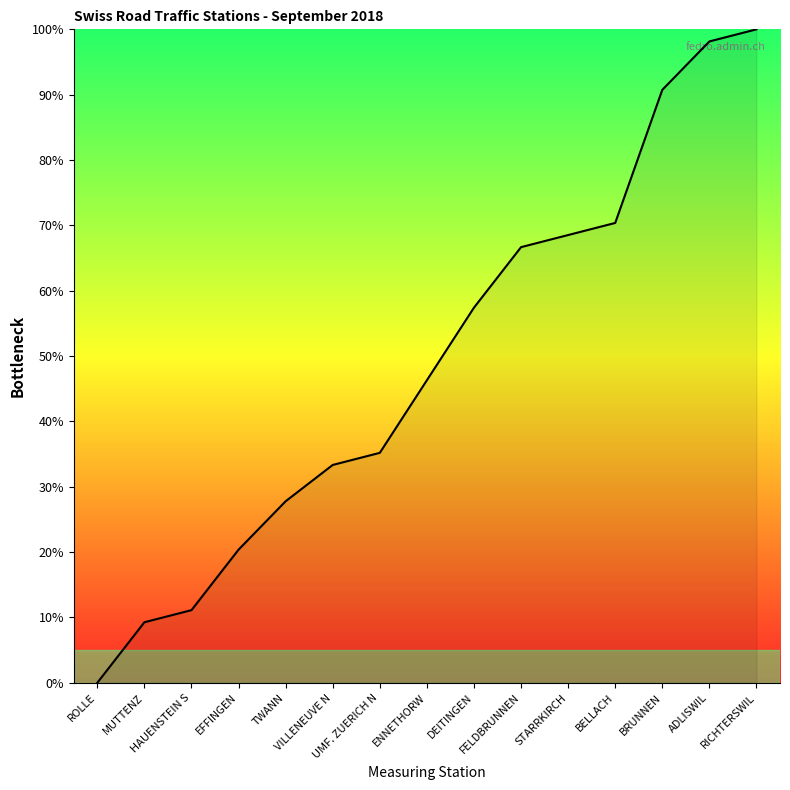

Where is the data nearest to the value 50?

ENNETHORW